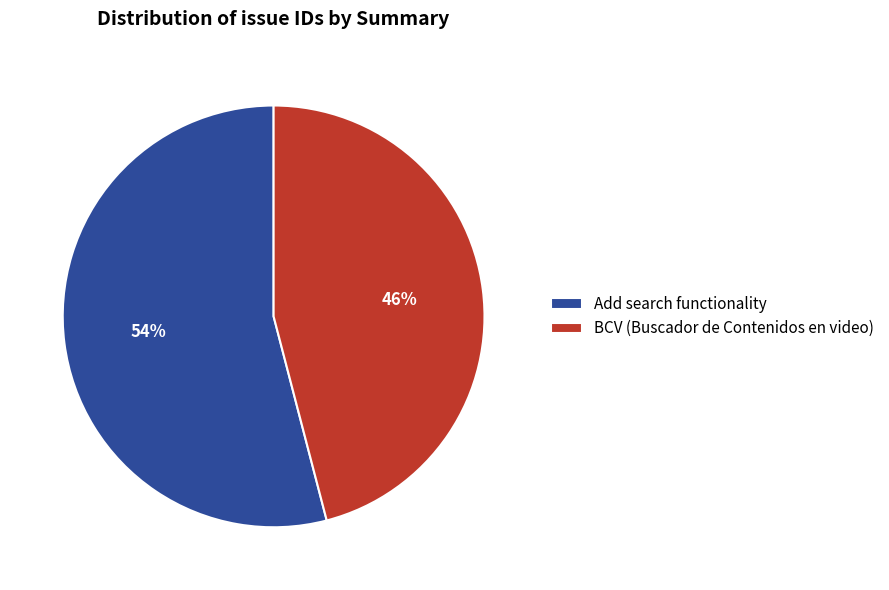

To the nearest percent, what percentage of the pie is BCV (Buscador de Contenidos en video)?

46%